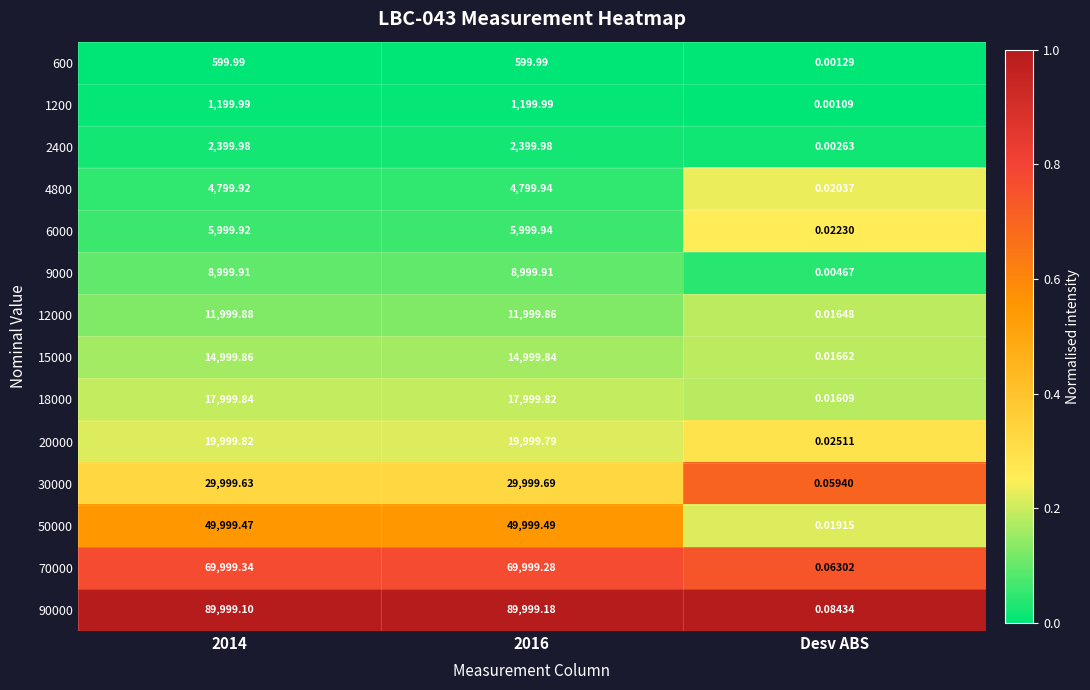

Which category has the lowest value across all series?

Desv ABS